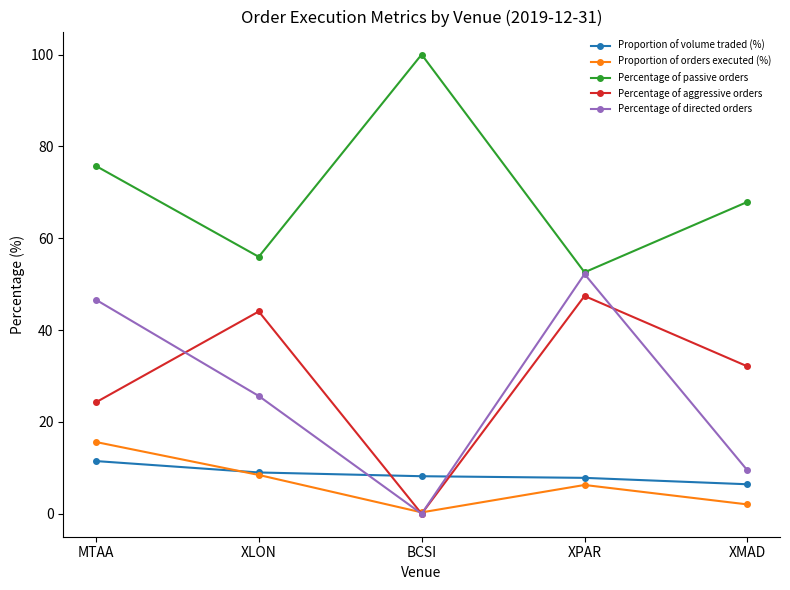

Where is the first local maximum for Proportion of orders executed (%)?

XPAR